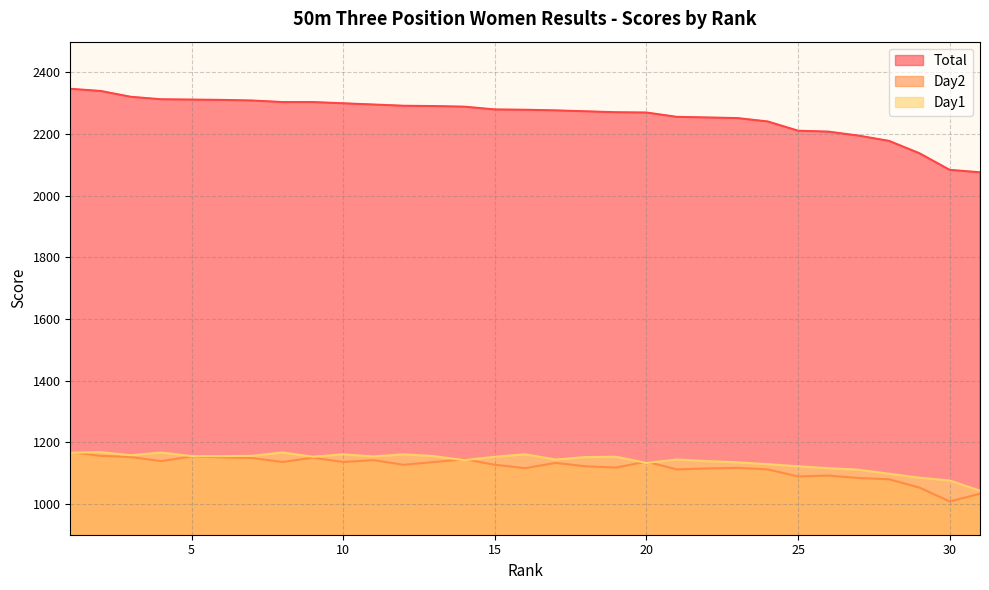

True or false: Day2 and Total cross at least once.

False